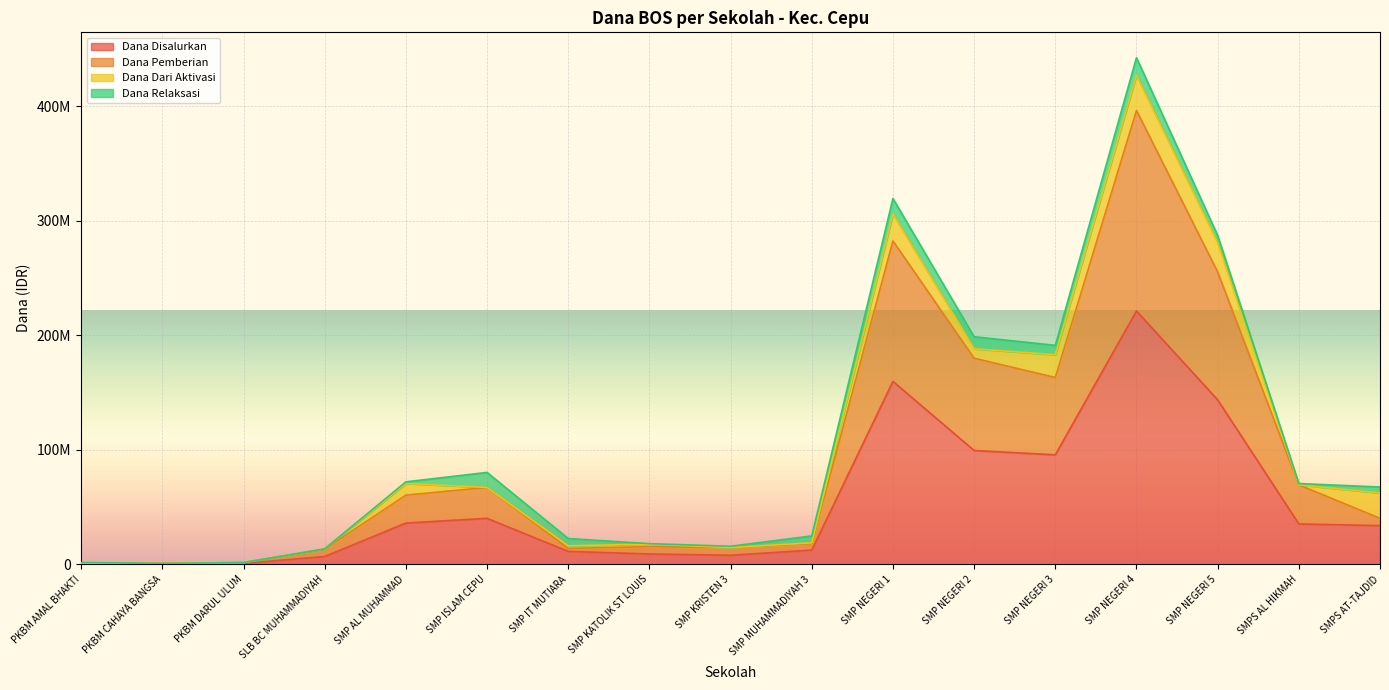

True or false: Dana Disalurkan and Dana Pemberian intersect in this chart.

False